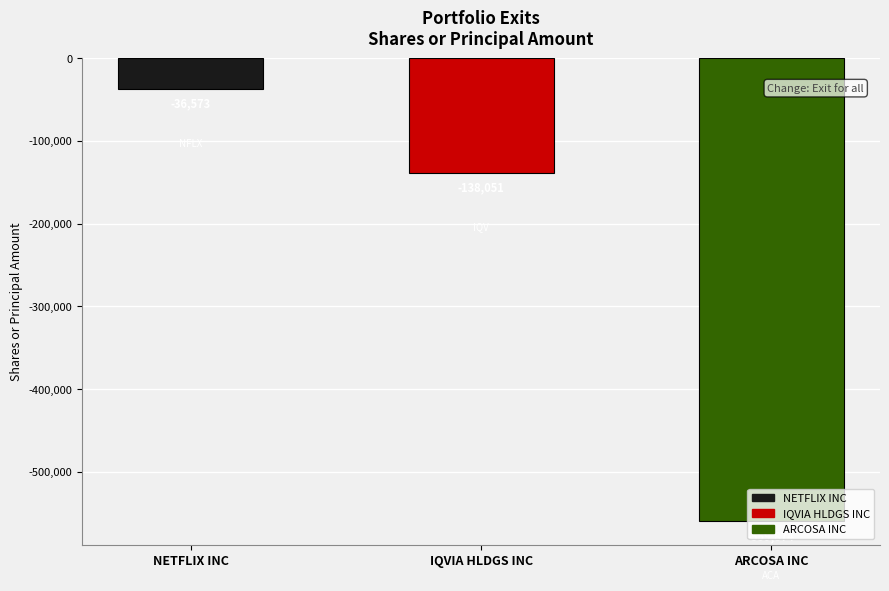

At which label does the data first exceed -138051?

NETFLIX INC